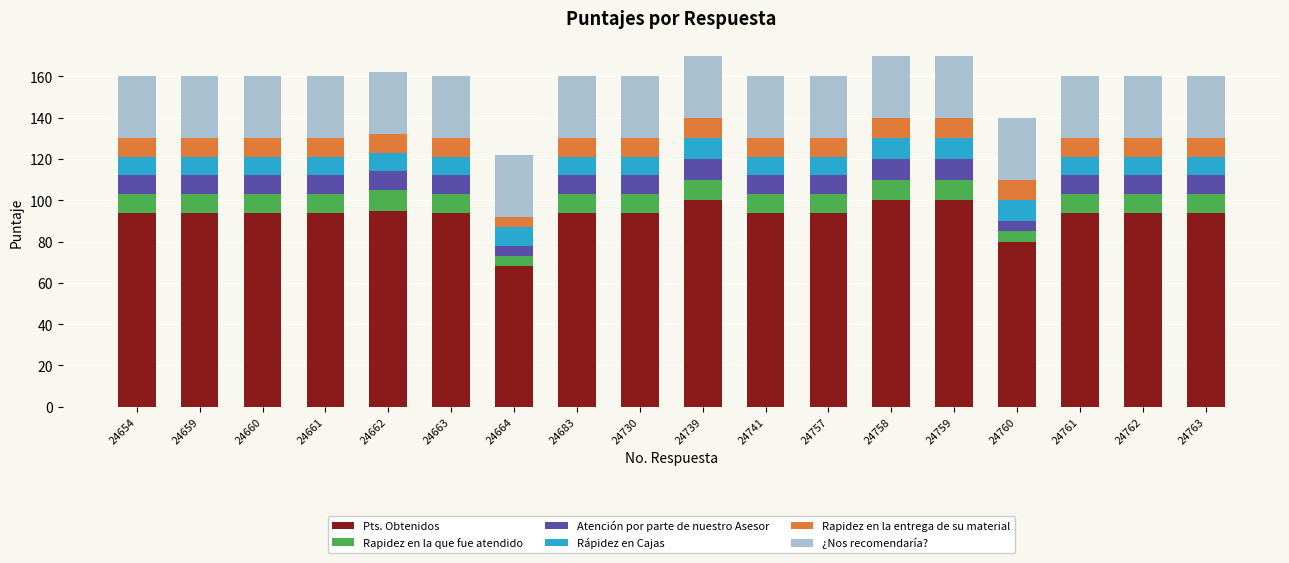

What is the value of the Pts. Obtenidos bar at the 4th from the left?

94